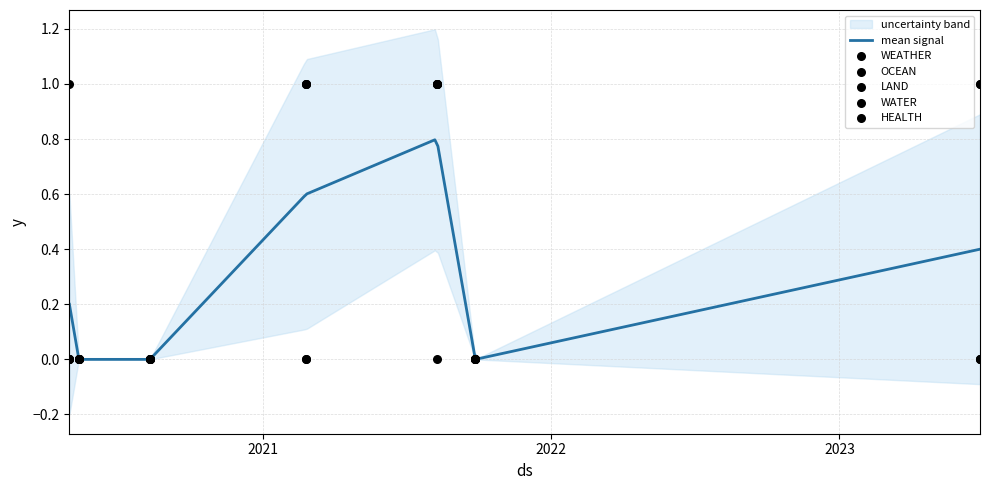

Which series has the largest total across all categories?

WATER